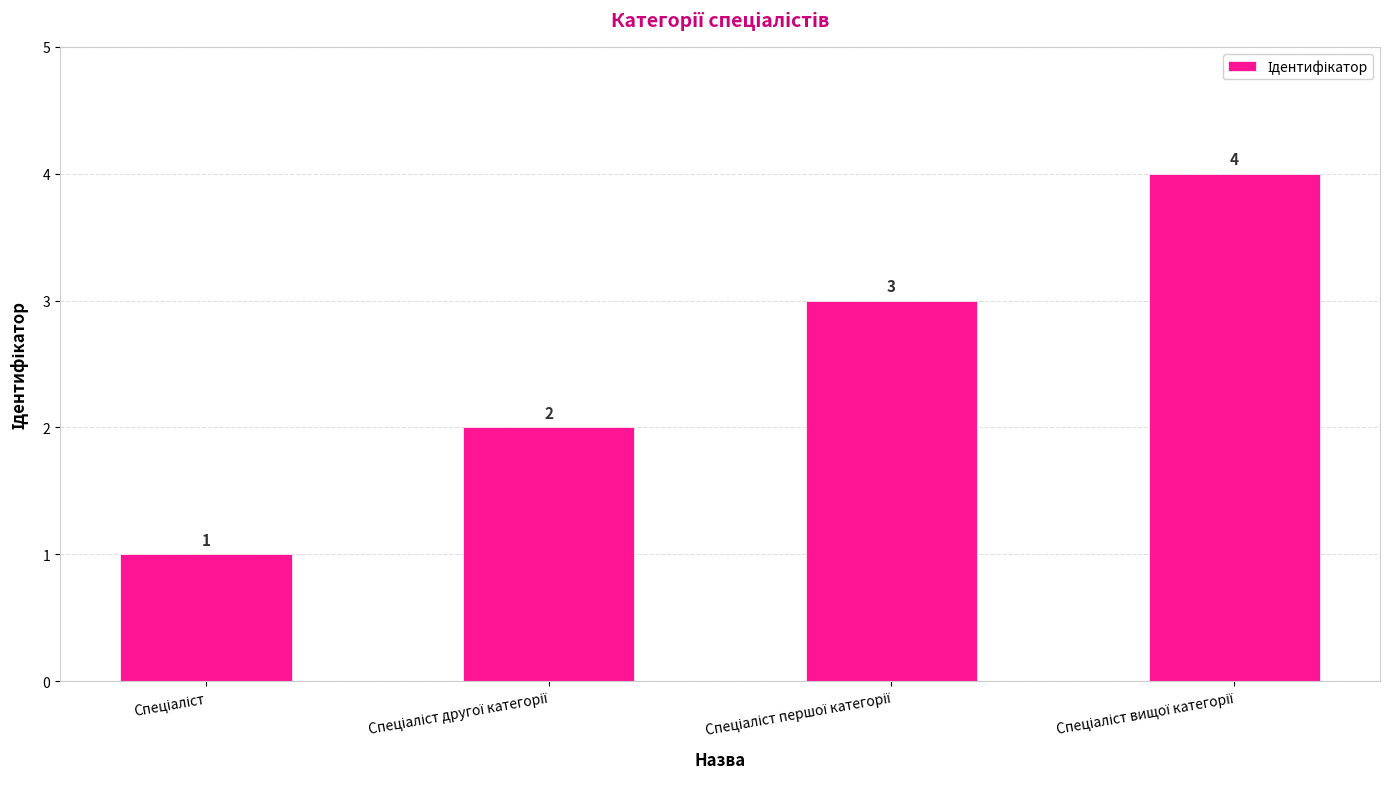

What is the difference between the maximum and minimum values?

3